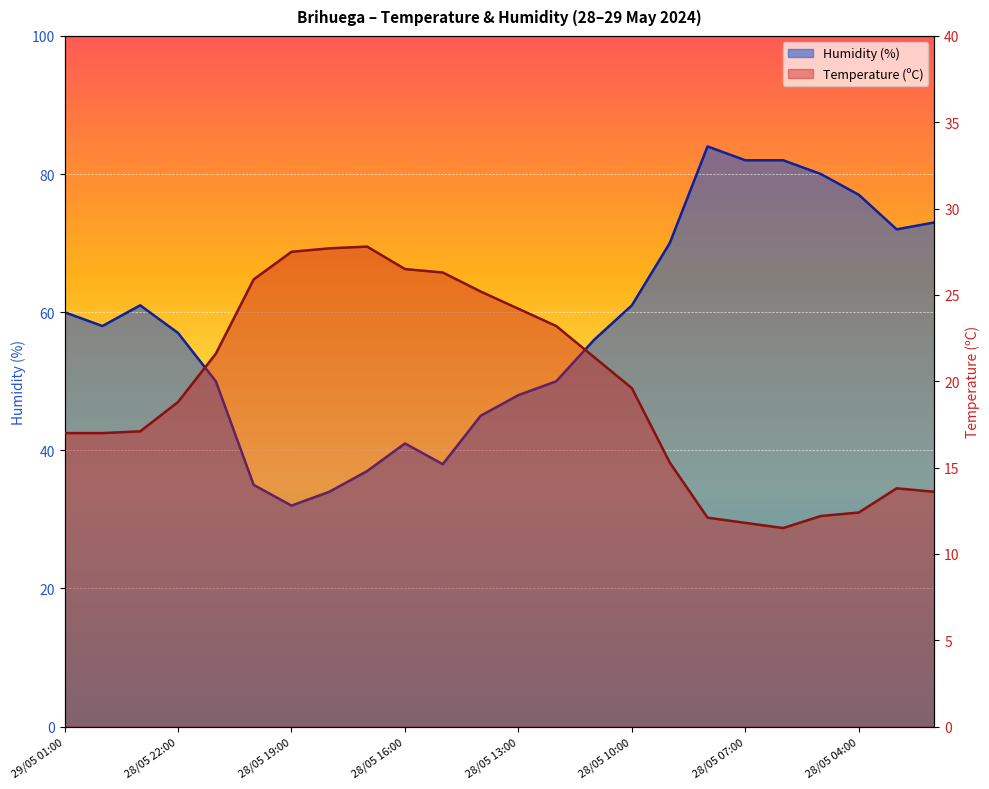

True or false: Humidity (%) and Temperature (ºC) intersect in this chart.

False